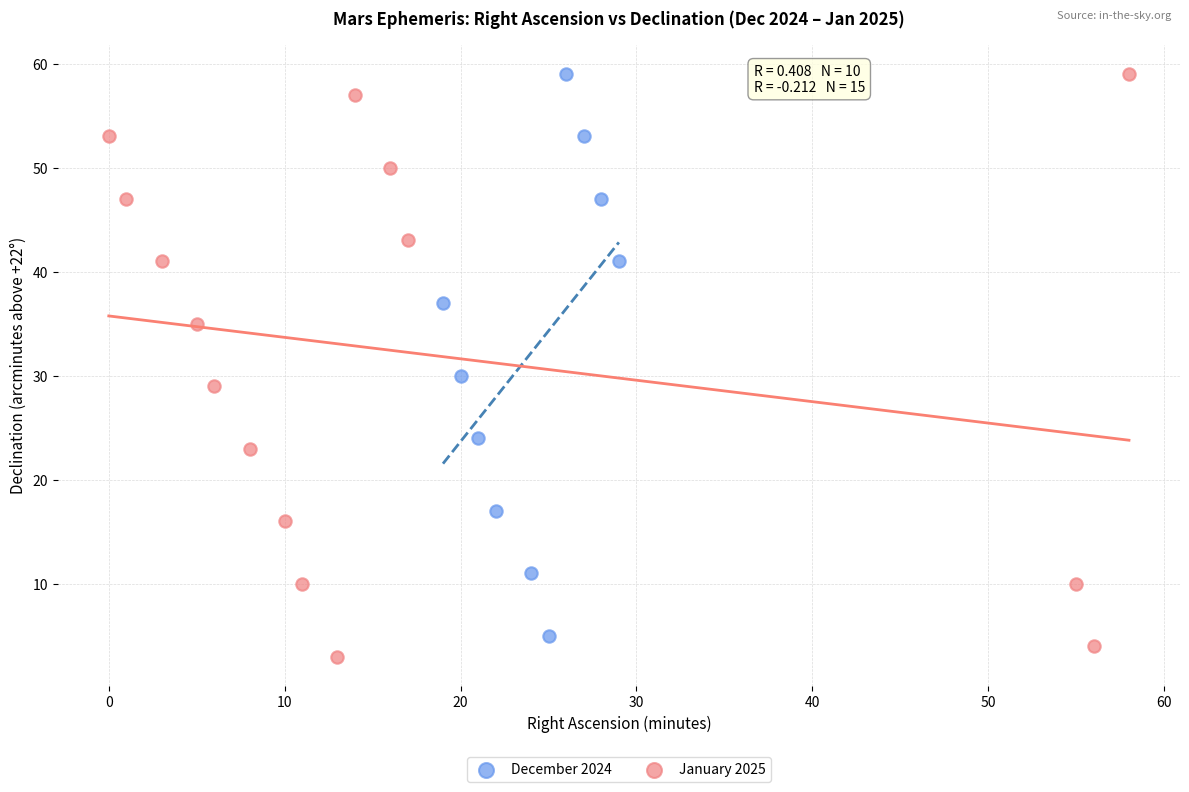

Which series has the widest spread of Y values?

January 2025